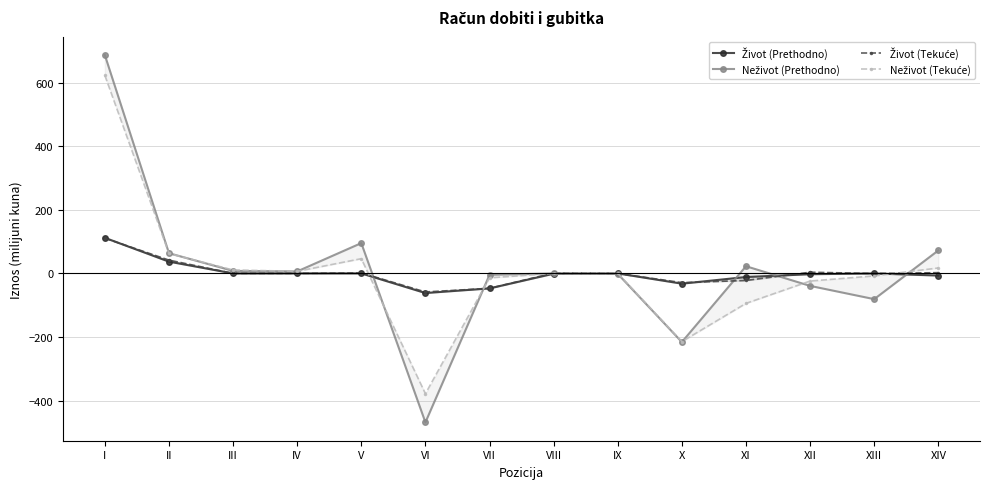

What is the smallest value displayed?

-468.6